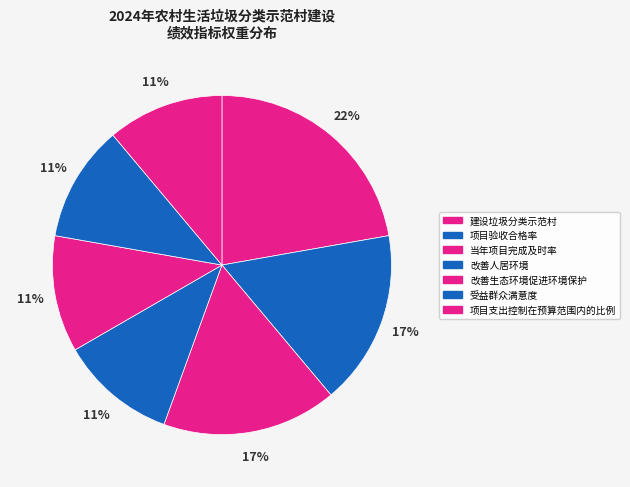

Is it true that 改善生态环境促进环境保护 is 11% of the pie?

True